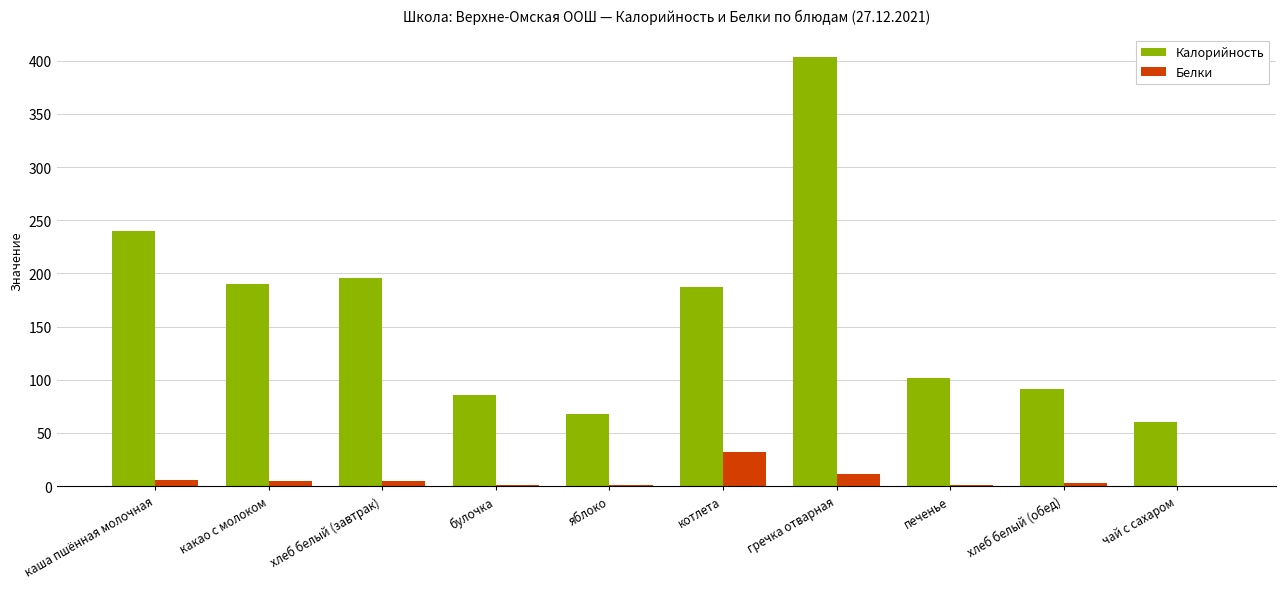

What is the greatest value displayed?

404.0